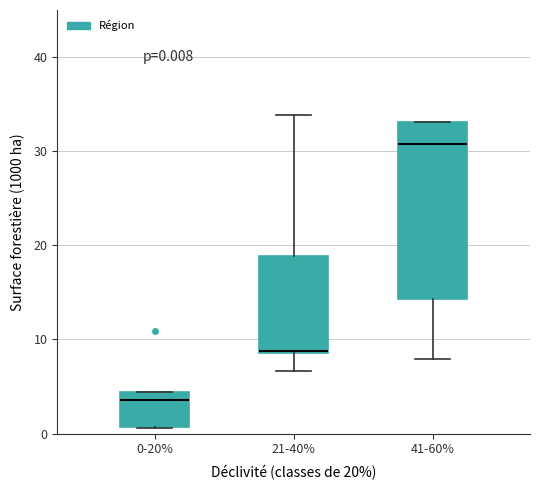

Which box has the lowest median line?

0-20%